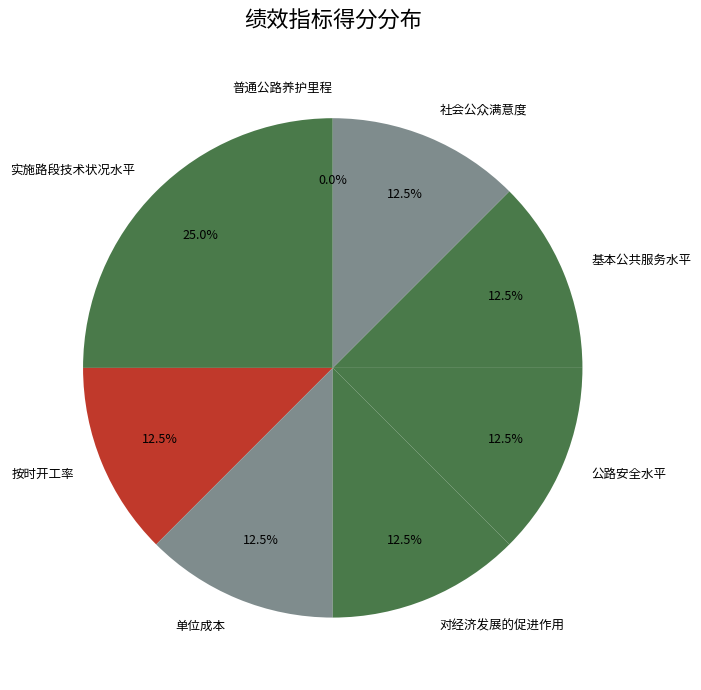

What portion of the pie excludes 对经济发展的促进作用?

87.5%